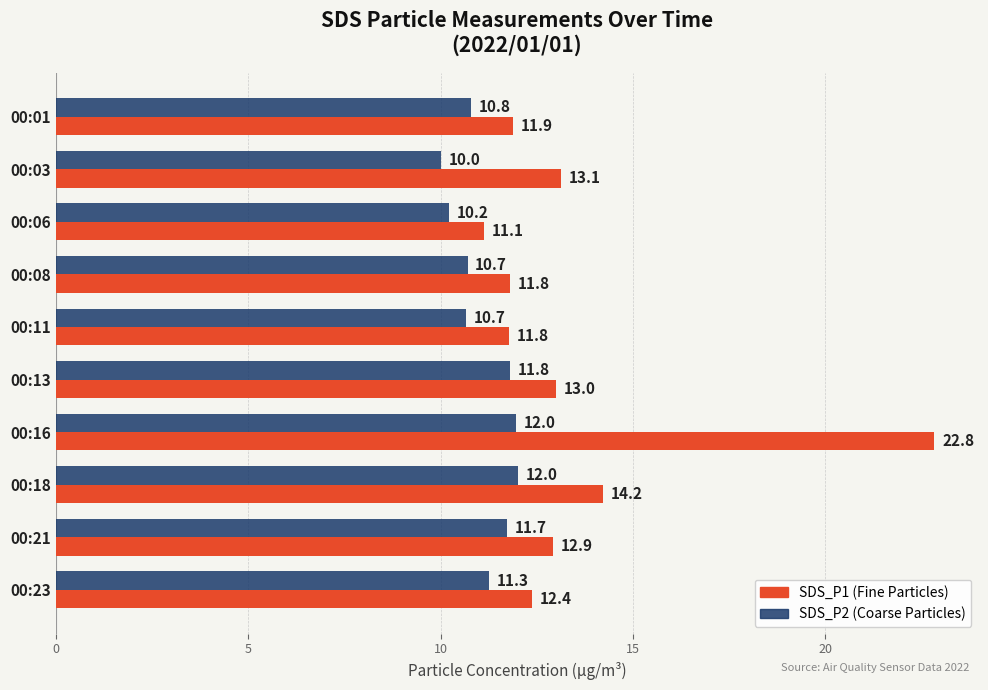

What is the total value across all series at 00:08?

22.5